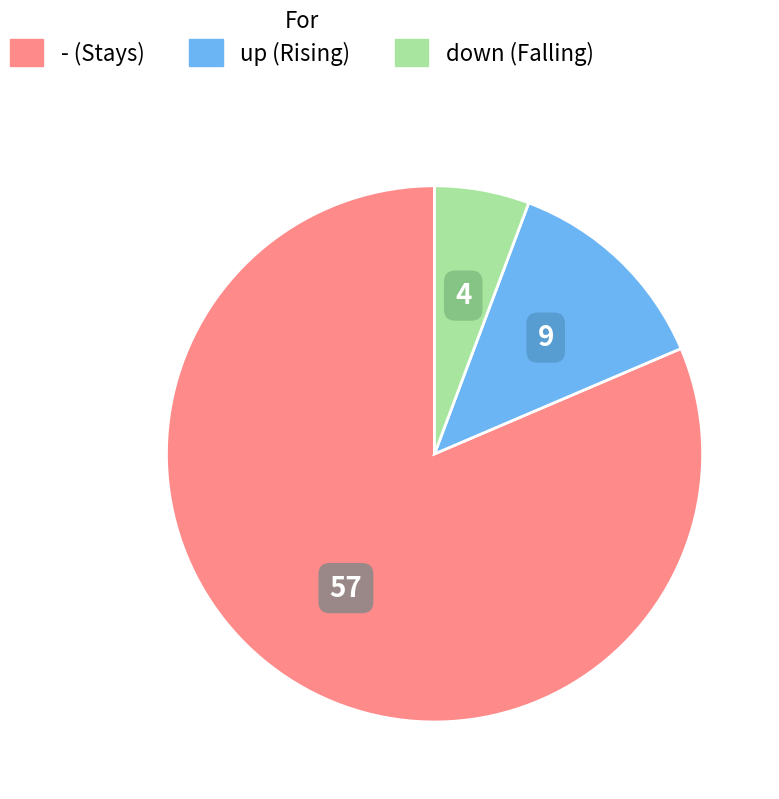

How many slices are in this pie chart?

3